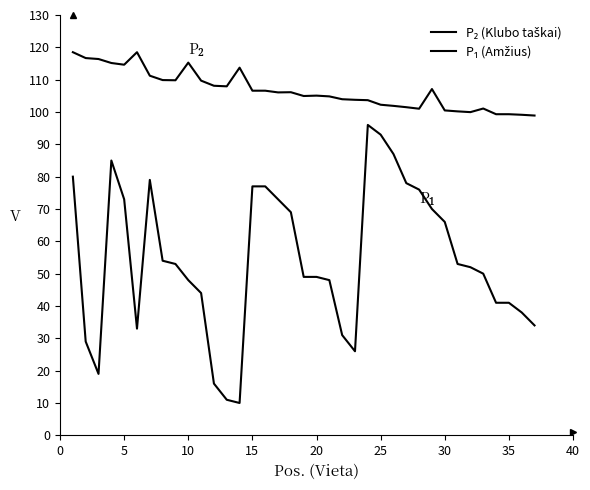

True or false: P₂ (Klubo taškai) and P₁ (Amžius) intersect in this chart.

False